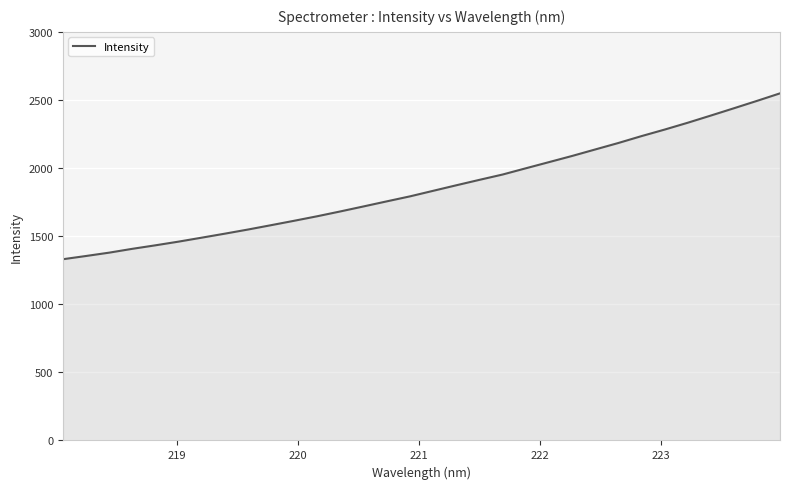

What is the sum of all values?

59448.9